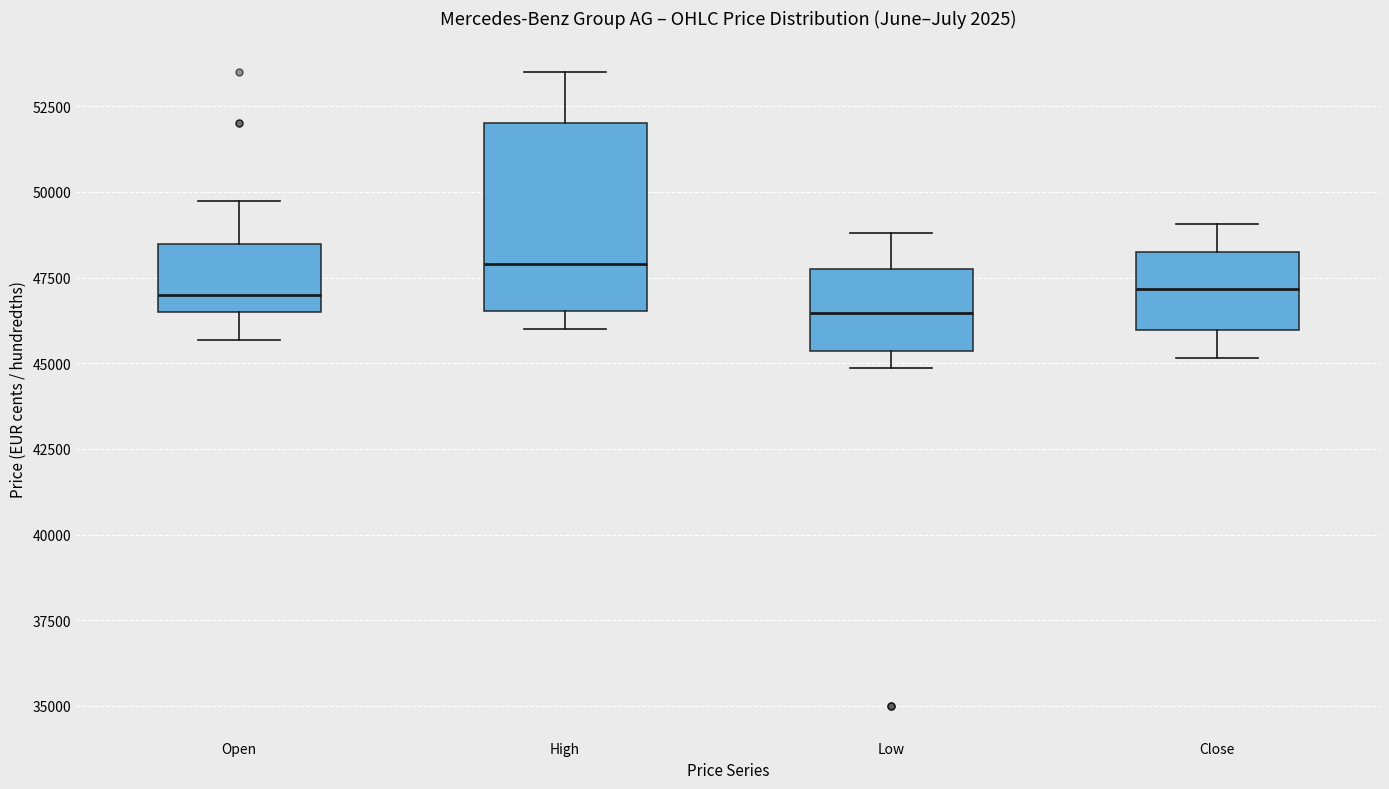

Reading left to right, transcribe this box plot: for each box, give where its median line is, the range the box spans, and where its two whiskers end, as read against the y-axis. The values are not printed on the chart, so give them approximately, as read against the axis.

Open: median 47000, box 46500 to 48500, whiskers 45500 to 50000
High: median 48000, box 46500 to 52000, whiskers 46000 to 53500
Low: median 46500, box 45500 to 48000, whiskers 45000 to 49000
Close: median 47000, box 46000 to 48000, whiskers 45000 to 49000